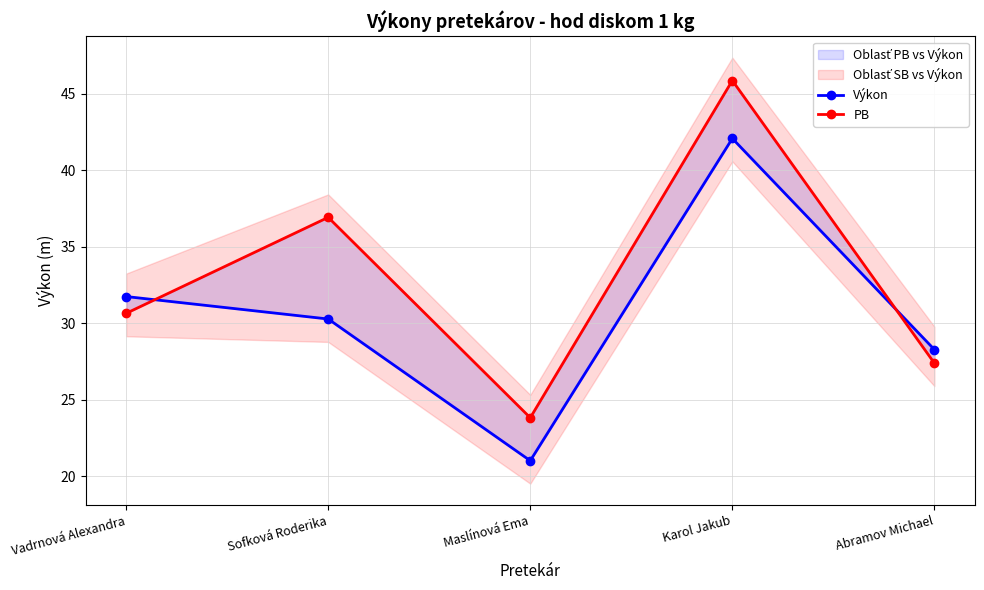

What is the sum of all Výkon values?

153.4